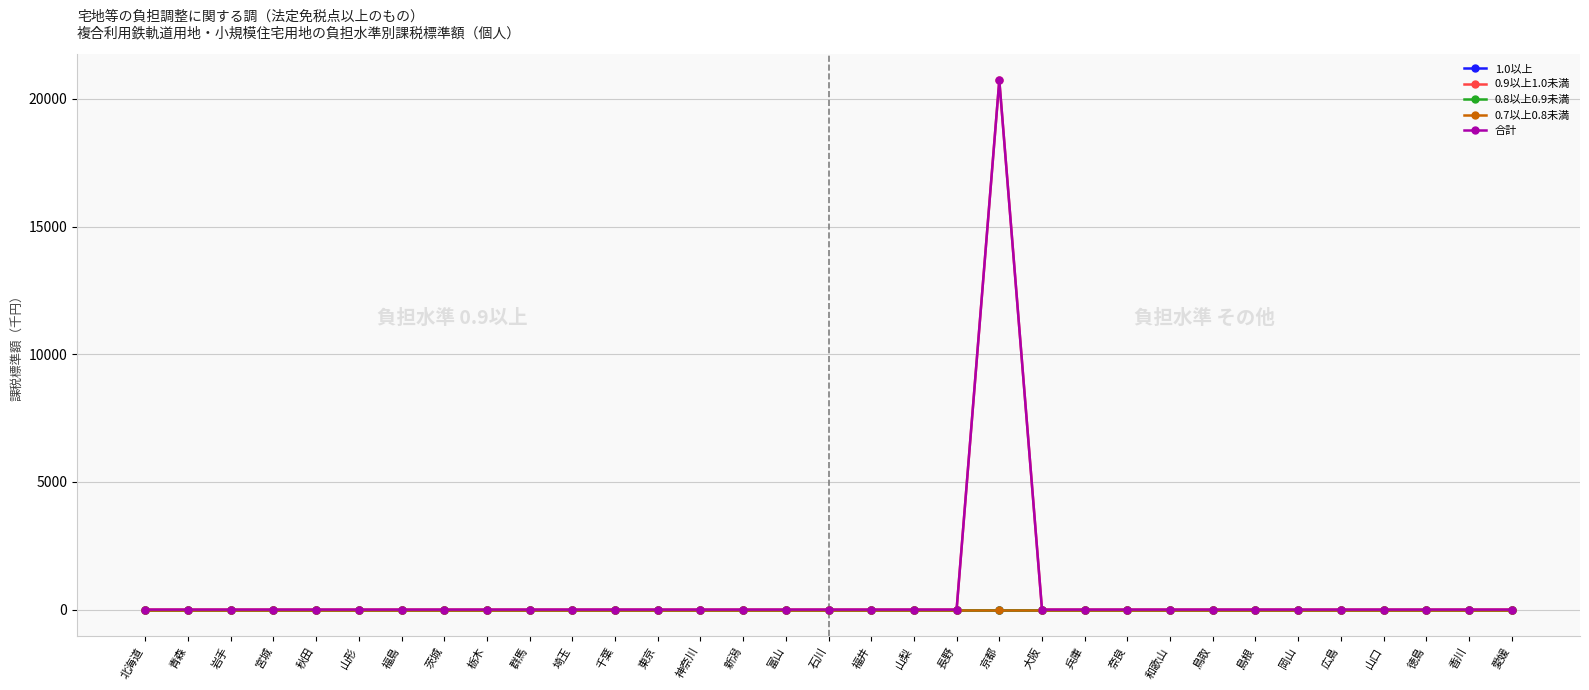

At how many categories does at least one series exceed 3326?

1